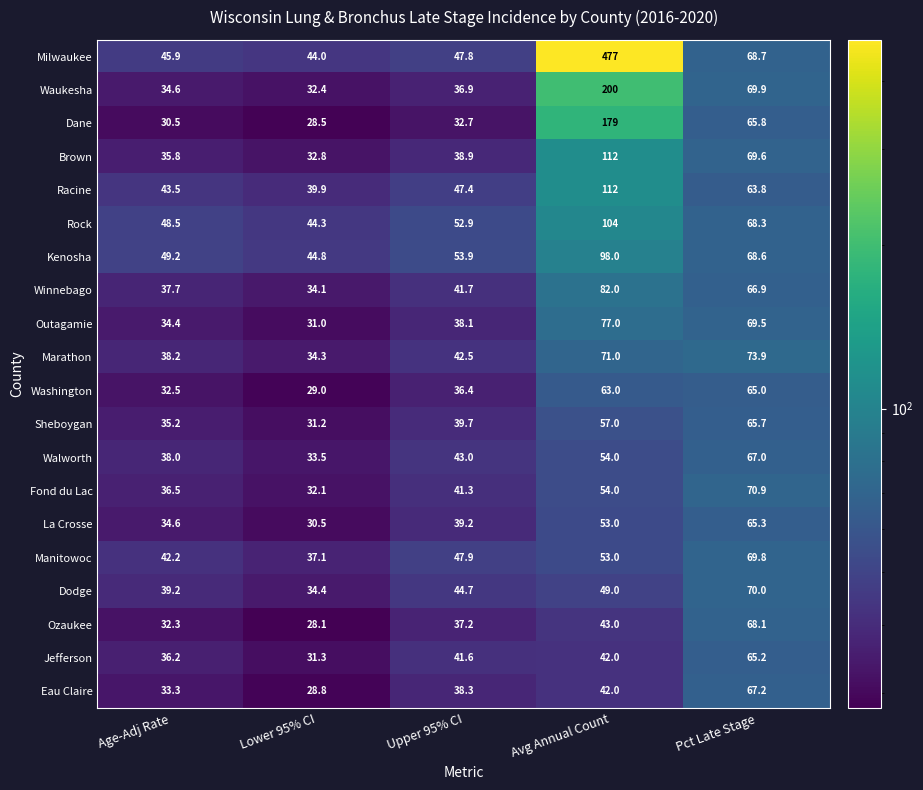

What is the difference between the second highest and second lowest values in the Dodge series?

9.8